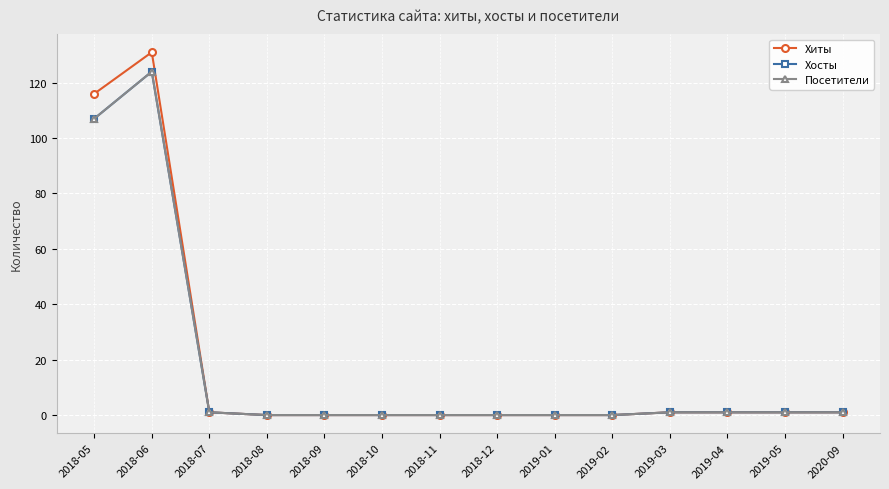

Is it true that Хиты equals 85 at 2019-02?

False